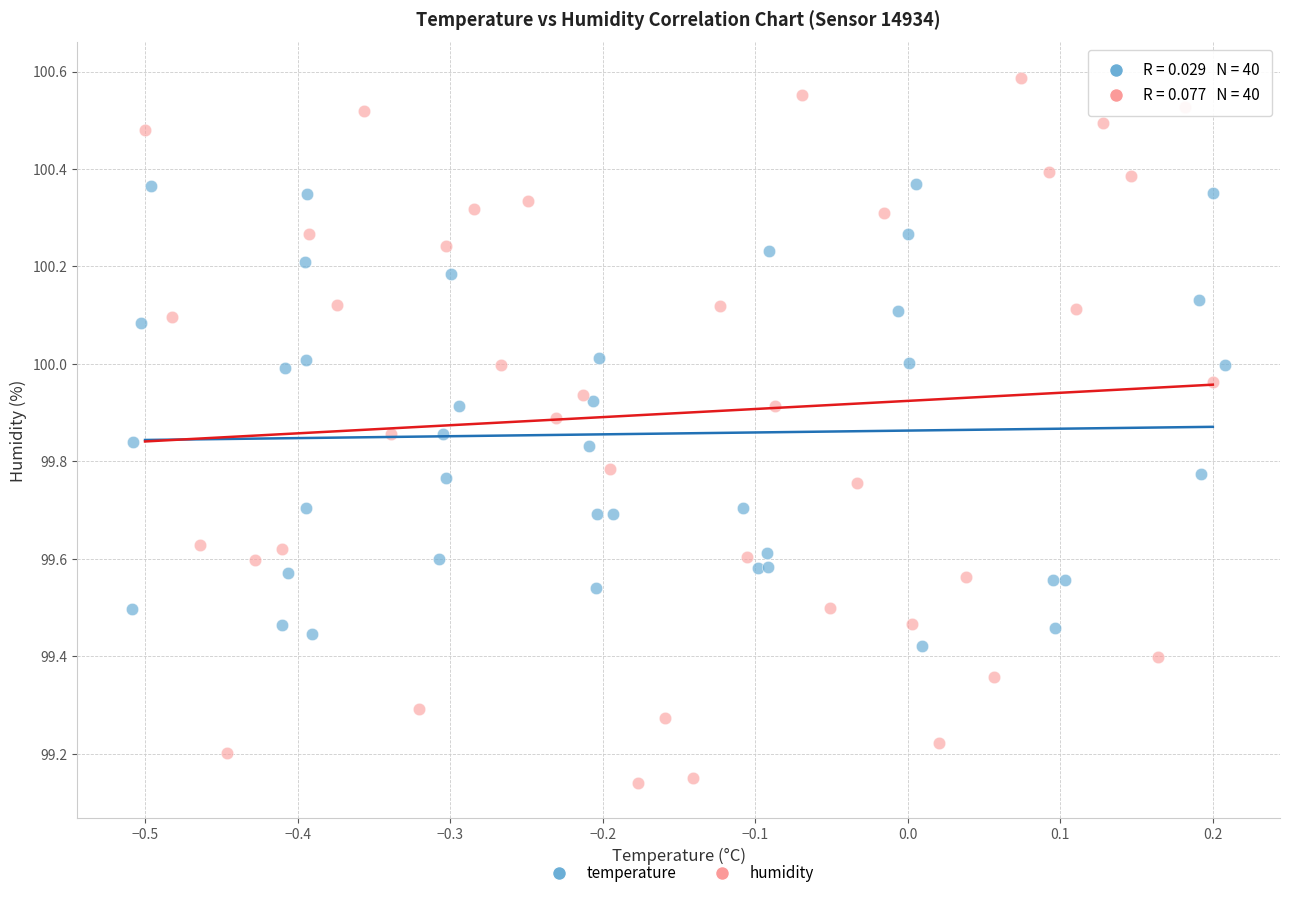

Which series reaches the minimum Y coordinate?

humidity